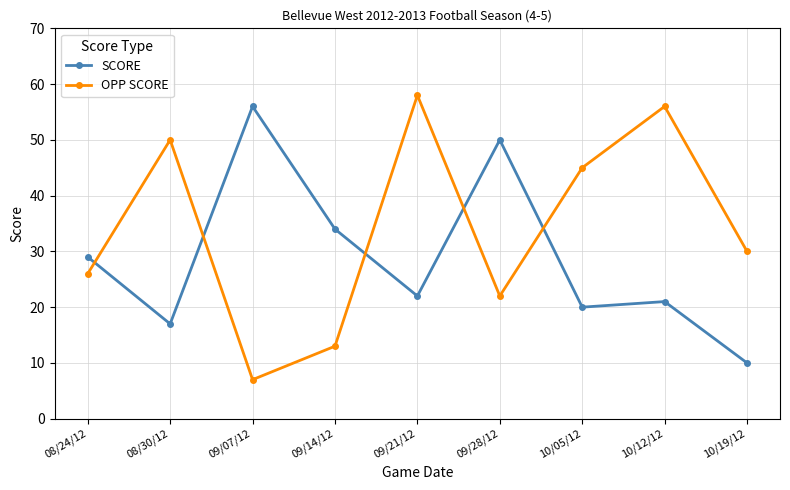

What is the difference between the highest and lowest values at 09/21/12?

36